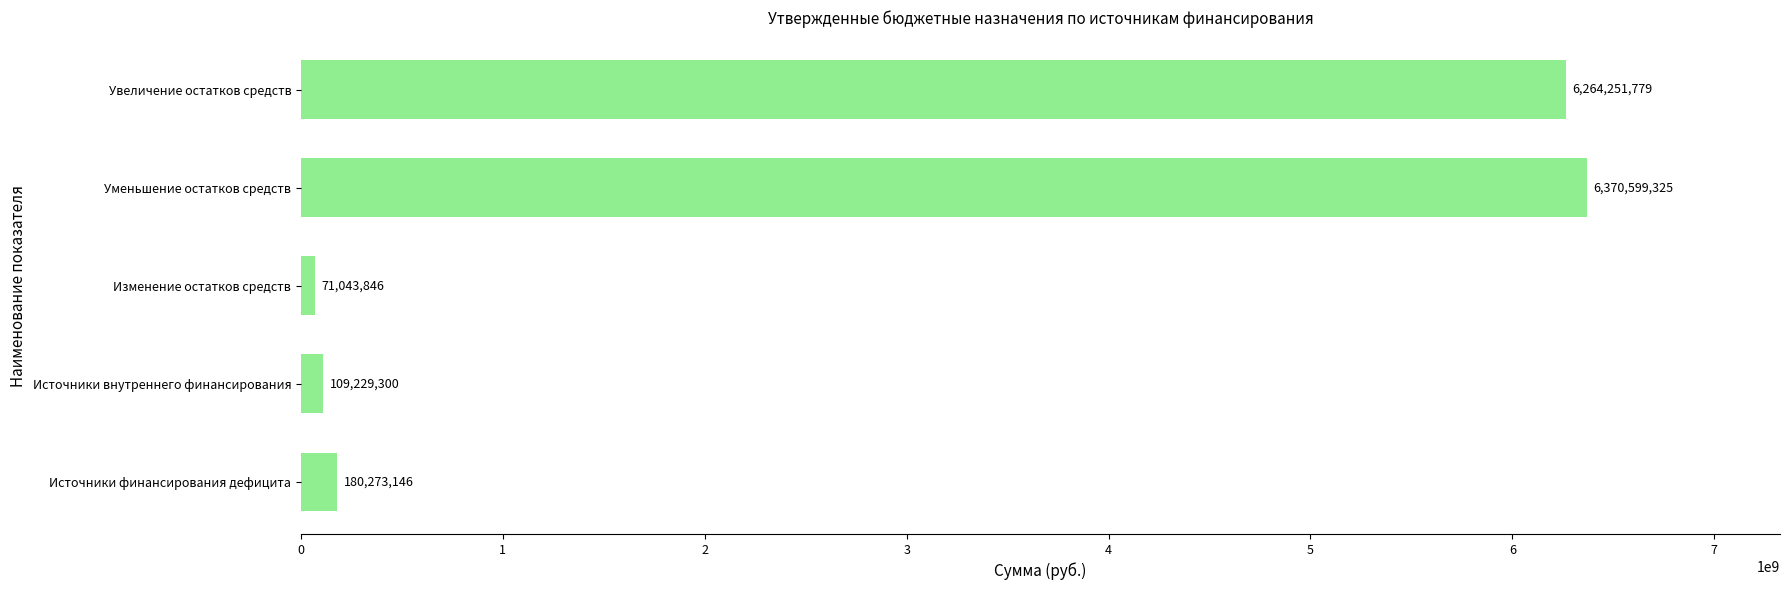

What is the difference between the second highest and second lowest values?

6155022478.7